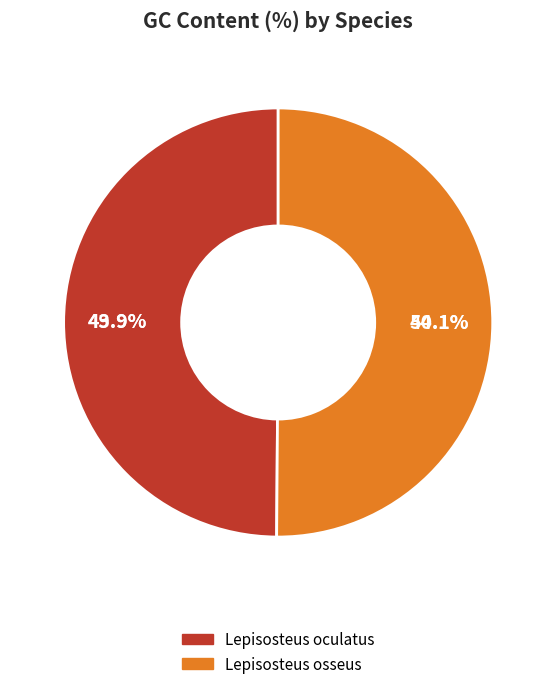

Which slice is the largest?

Lepisosteus osseus